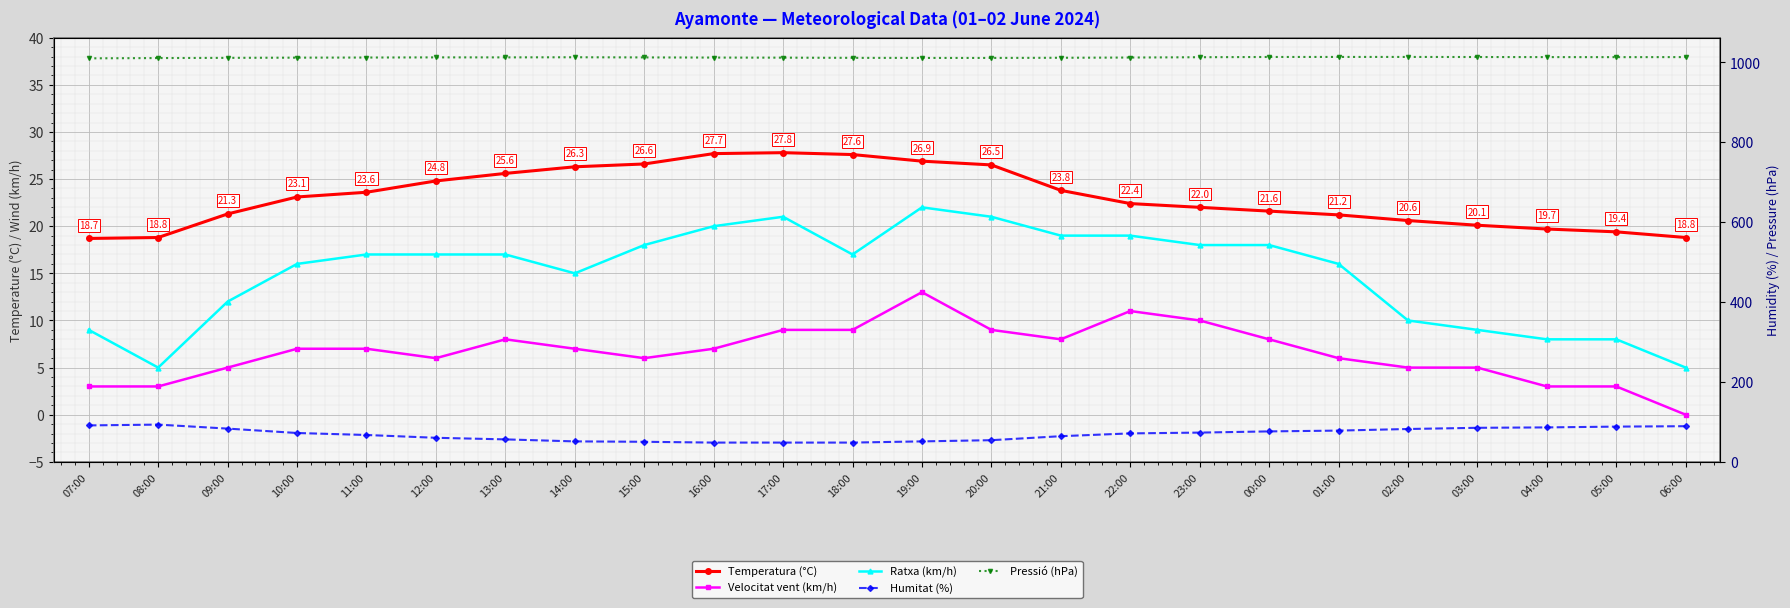

Which has a higher value, 10:00 or 16:00?

16:00